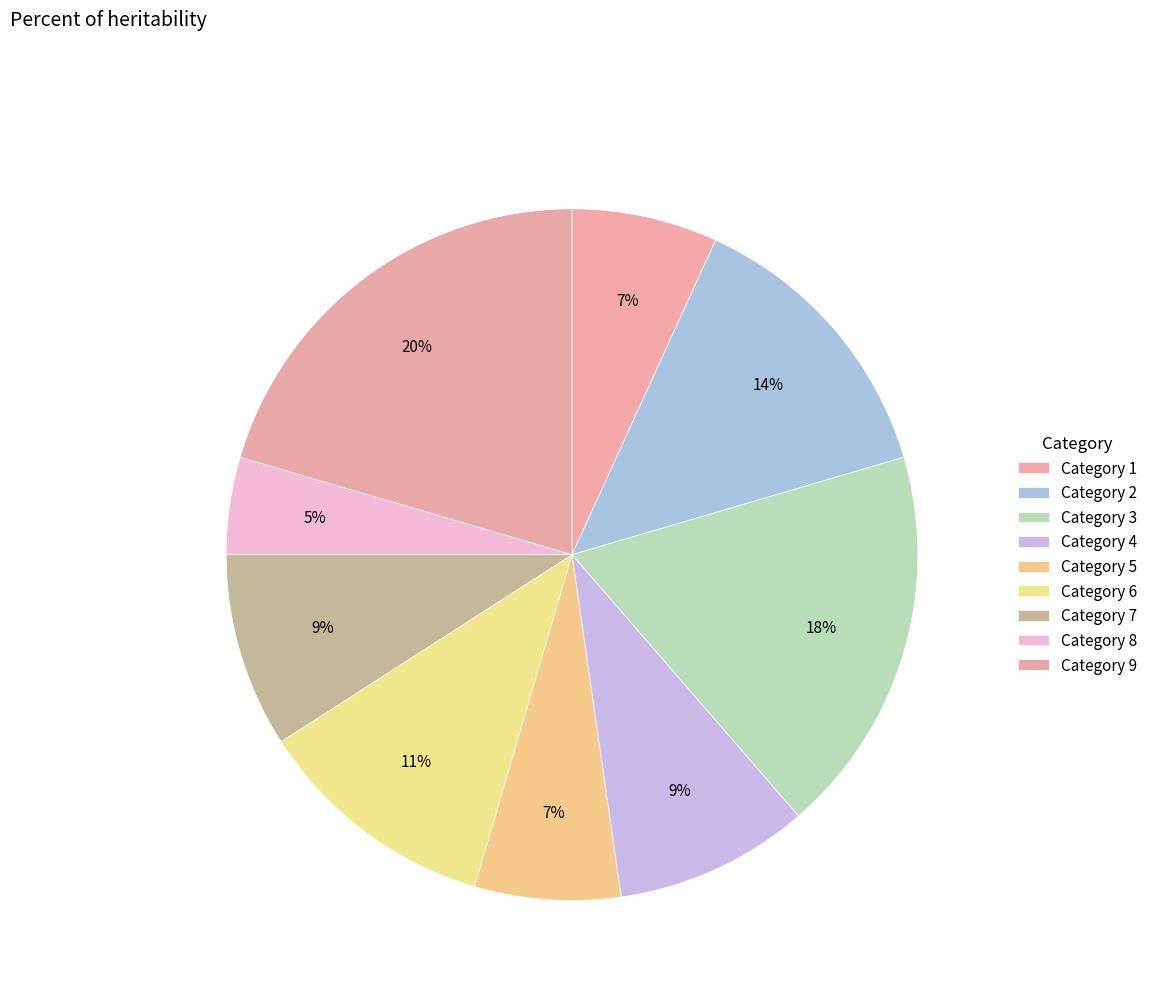

Count the number of slices in the pie.

9